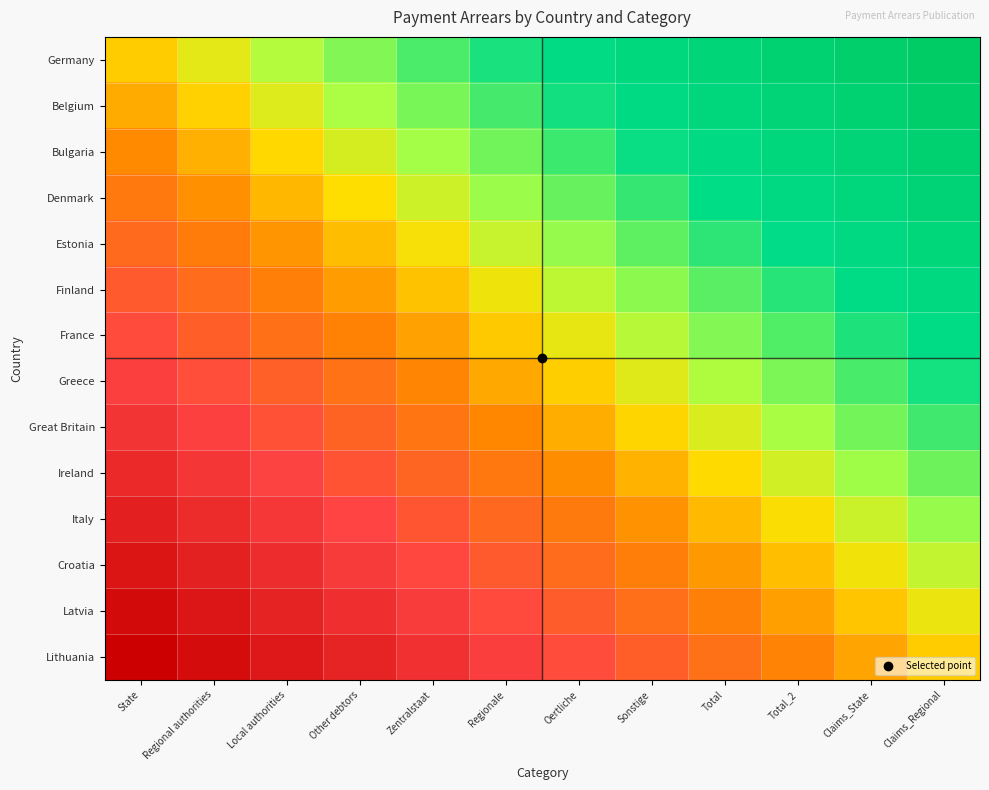

Reading left to right, transcribe all the data shown in this chart.

Germany: State=0.0	Regional authorities=0.1	Local authorities=0.2	Other debtors=0.3	Zentralstaat=0.4	Regionale=0.5	Oertliche=0.5	Sonstige=0.6	Total=0.7	Total_2=0.8	Claims_State=0.9	Claims_Regional=1.0
Belgium: State=-0.1	Regional authorities=0.0	Local authorities=0.1	Other debtors=0.2	Zentralstaat=0.3	Regionale=0.4	Oertliche=0.5	Sonstige=0.6	Total=0.7	Total_2=0.7	Claims_State=0.8	Claims_Regional=0.9
Bulgaria: State=-0.2	Regional authorities=-0.1	Local authorities=0.0	Other debtors=0.1	Zentralstaat=0.2	Regionale=0.3	Oertliche=0.4	Sonstige=0.5	Total=0.6	Total_2=0.7	Claims_State=0.8	Claims_Regional=0.8
Denmark: State=-0.2	Regional authorities=-0.1	Local authorities=-0.0	Other debtors=0.0	Zentralstaat=0.1	Regionale=0.2	Oertliche=0.3	Sonstige=0.4	Total=0.5	Total_2=0.6	Claims_State=0.7	Claims_Regional=0.8
Estonia: State=-0.3	Regional authorities=-0.2	Local authorities=-0.1	Other debtors=-0.0	Zentralstaat=0.1	Regionale=0.1	Oertliche=0.2	Sonstige=0.3	Total=0.4	Total_2=0.5	Claims_State=0.6	Claims_Regional=0.7
Finland: State=-0.4	Regional authorities=-0.3	Local authorities=-0.2	Other debtors=-0.1	Zentralstaat=-0.0	Regionale=0.1	Oertliche=0.2	Sonstige=0.3	Total=0.3	Total_2=0.4	Claims_State=0.5	Claims_Regional=0.6
France: State=-0.5	Regional authorities=-0.4	Local authorities=-0.3	Other debtors=-0.2	Zentralstaat=-0.1	Regionale=-0.0	Oertliche=0.1	Sonstige=0.2	Total=0.3	Total_2=0.4	Claims_State=0.4	Claims_Regional=0.5
Greece: State=-0.5	Regional authorities=-0.4	Local authorities=-0.4	Other debtors=-0.3	Zentralstaat=-0.2	Regionale=-0.1	Oertliche=0.0	Sonstige=0.1	Total=0.2	Total_2=0.3	Claims_State=0.4	Claims_Regional=0.5
Great Britain: State=-0.6	Regional authorities=-0.5	Local authorities=-0.4	Other debtors=-0.3	Zentralstaat=-0.3	Regionale=-0.2	Oertliche=-0.1	Sonstige=0.0	Total=0.1	Total_2=0.2	Claims_State=0.3	Claims_Regional=0.4
Ireland: State=-0.7	Regional authorities=-0.6	Local authorities=-0.5	Other debtors=-0.4	Zentralstaat=-0.3	Regionale=-0.2	Oertliche=-0.1	Sonstige=-0.1	Total=0.0	Total_2=0.1	Claims_State=0.2	Claims_Regional=0.3
Italy: State=-0.8	Regional authorities=-0.7	Local authorities=-0.6	Other debtors=-0.5	Zentralstaat=-0.4	Regionale=-0.3	Oertliche=-0.2	Sonstige=-0.1	Total=-0.0	Total_2=0.0	Claims_State=0.1	Claims_Regional=0.2
Croatia: State=-0.8	Regional authorities=-0.8	Local authorities=-0.7	Other debtors=-0.6	Zentralstaat=-0.5	Regionale=-0.4	Oertliche=-0.3	Sonstige=-0.2	Total=-0.1	Total_2=-0.0	Claims_State=0.1	Claims_Regional=0.2
Latvia: State=-0.9	Regional authorities=-0.8	Local authorities=-0.7	Other debtors=-0.7	Zentralstaat=-0.6	Regionale=-0.5	Oertliche=-0.4	Sonstige=-0.3	Total=-0.2	Total_2=-0.1	Claims_State=-0.0	Claims_Regional=0.1
Lithuania: State=-1.0	Regional authorities=-0.9	Local authorities=-0.8	Other debtors=-0.7	Zentralstaat=-0.6	Regionale=-0.5	Oertliche=-0.5	Sonstige=-0.4	Total=-0.3	Total_2=-0.2	Claims_State=-0.1	Claims_Regional=0.0